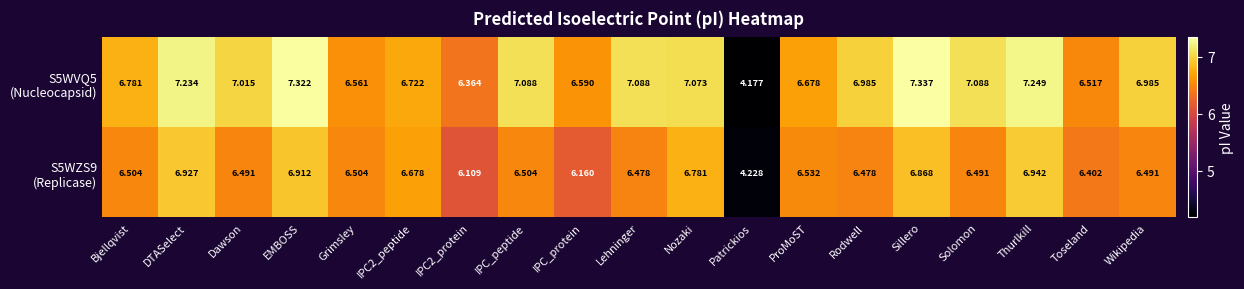

Which label corresponds to the largest value in the chart?

Sillero